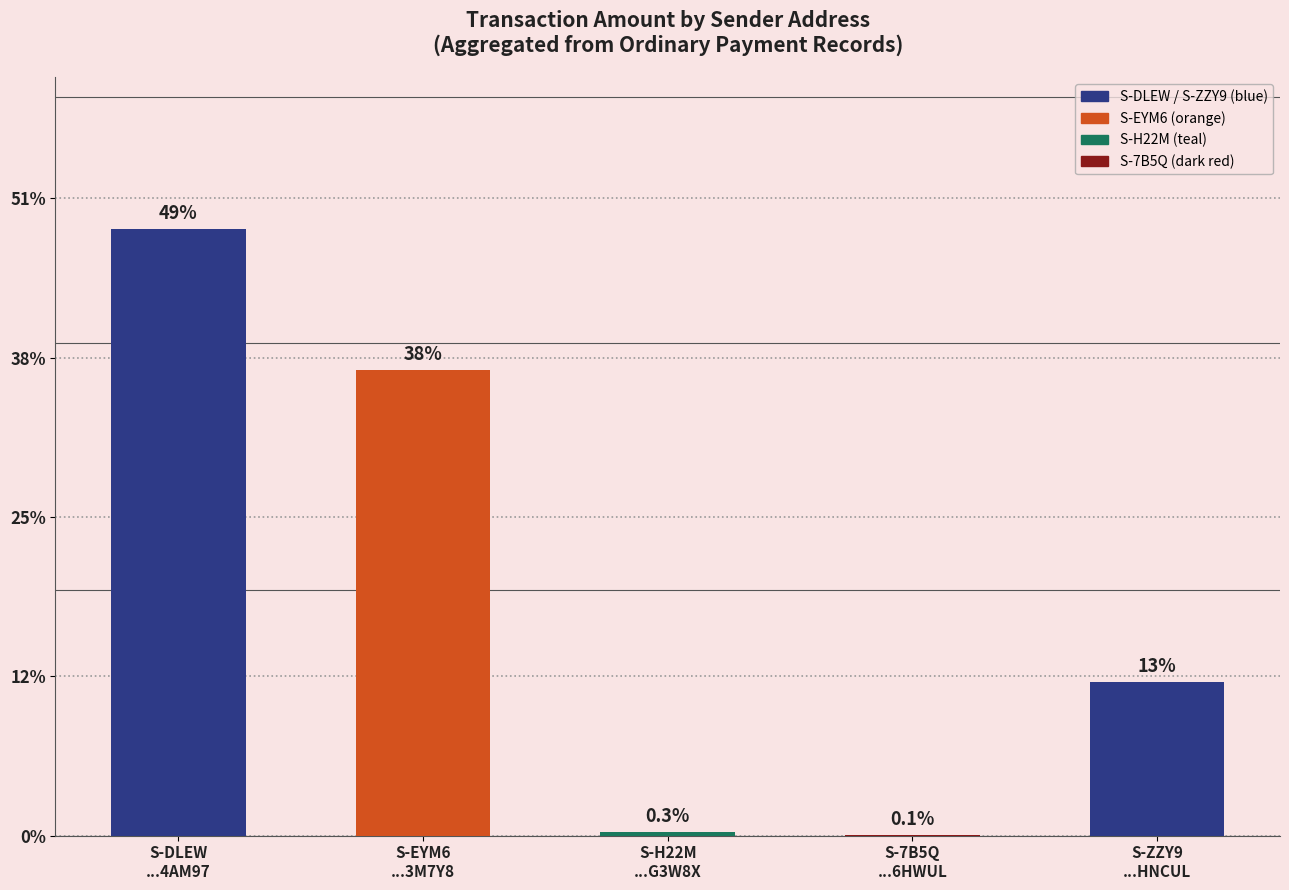

Reading right to left, extract all data points from this chart.

S-ZZY9
...HNCUL=2524	S-7B5Q
...6HWUL=12	S-H22M
...G3W8X=63	S-EYM6
...3M7Y8=7626	S-DLEW
...4AM97=9950